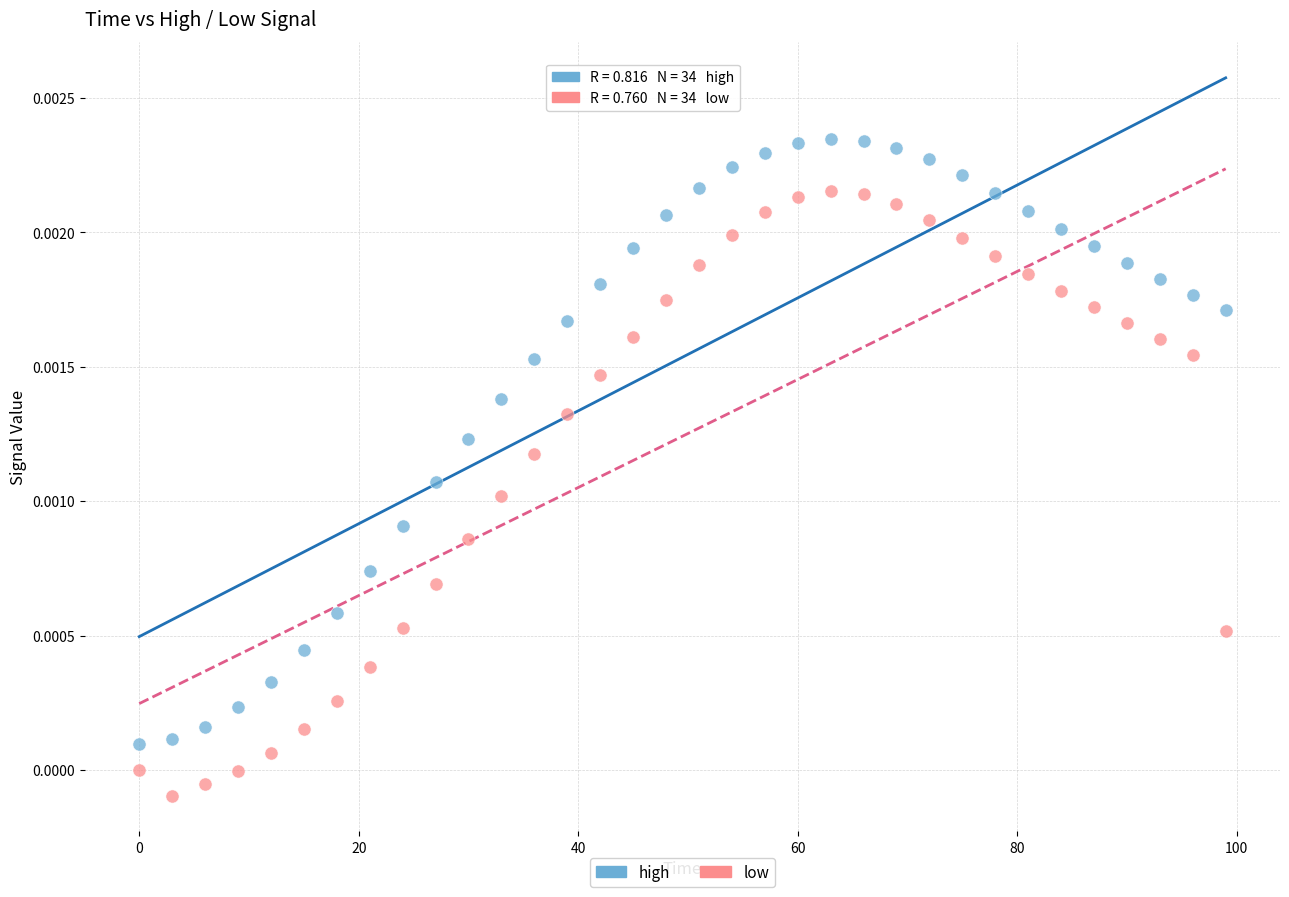

Which series reaches the minimum Y coordinate?

low